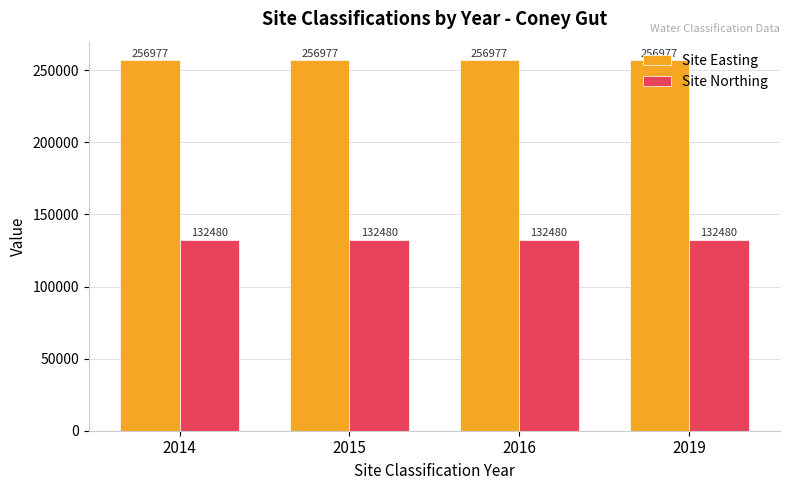

How many bars are there in total?

8